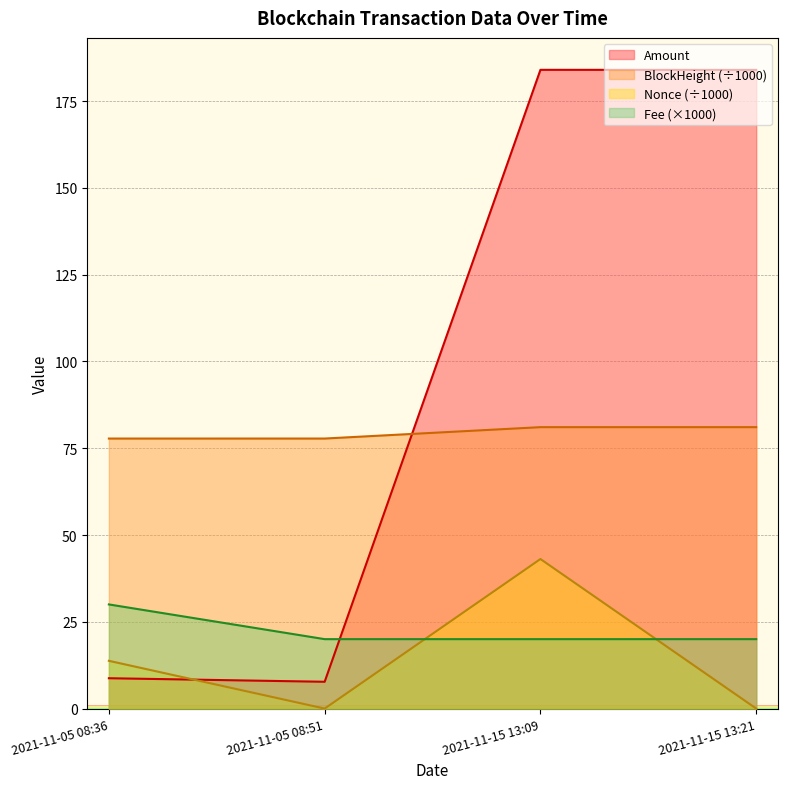

Between 2021-11-05 08:36 and 2021-11-15 13:21, which series saw the biggest shift?

Amount